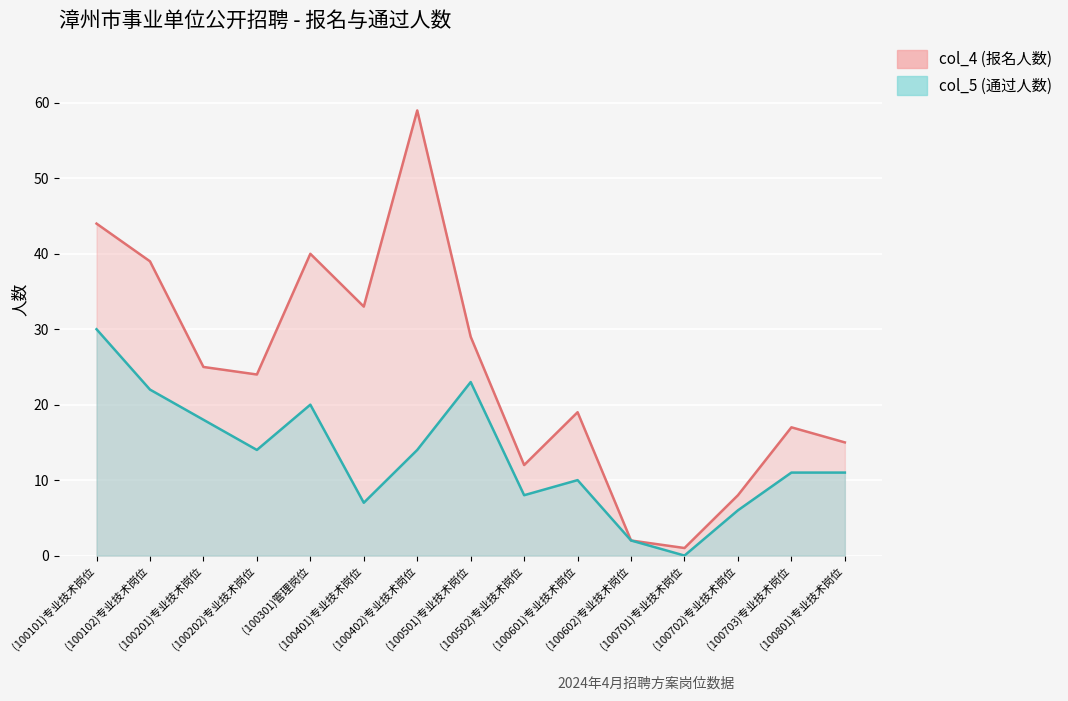

At which category does col_5 reach its first local valley?

(100202)专业技术岗位